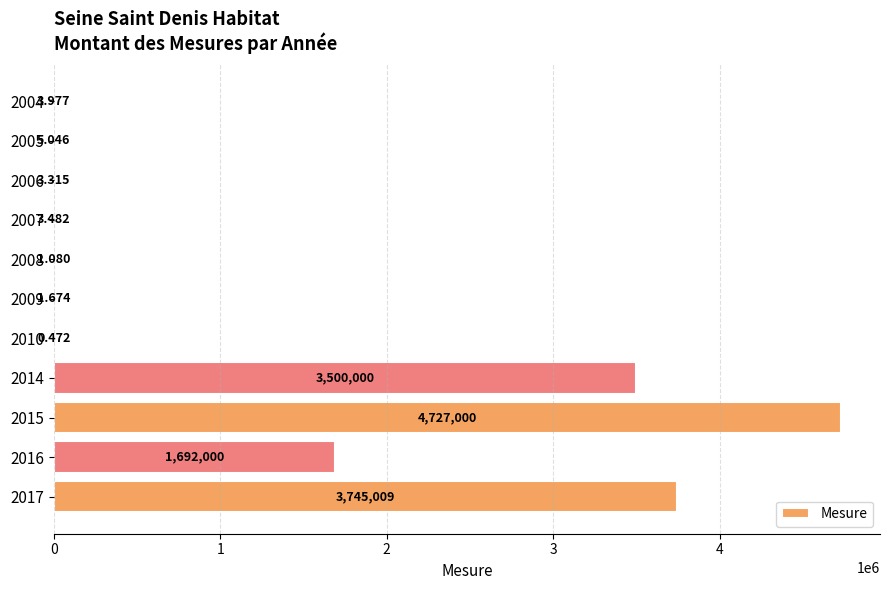

How many series are shown in this chart?

1